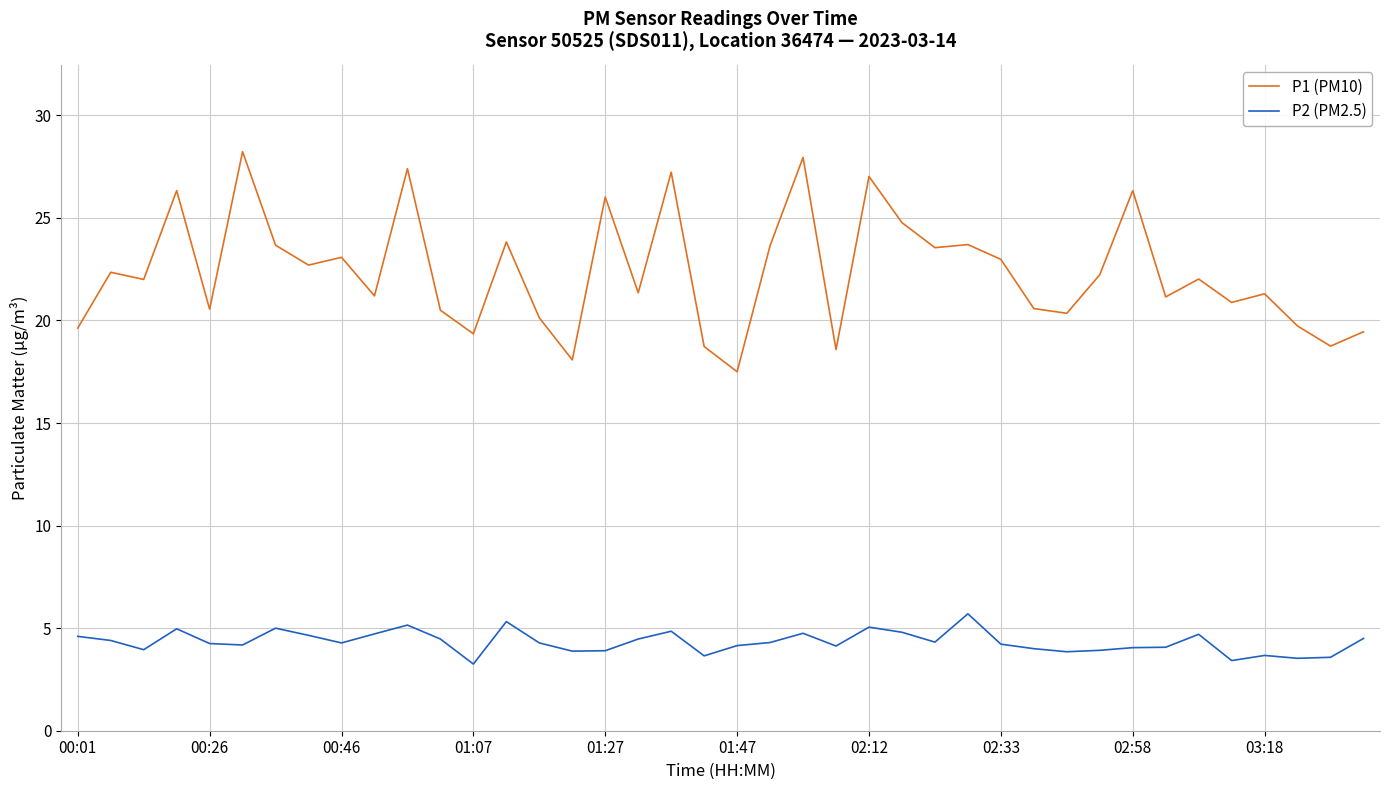

How many lines are shown in the chart?

2